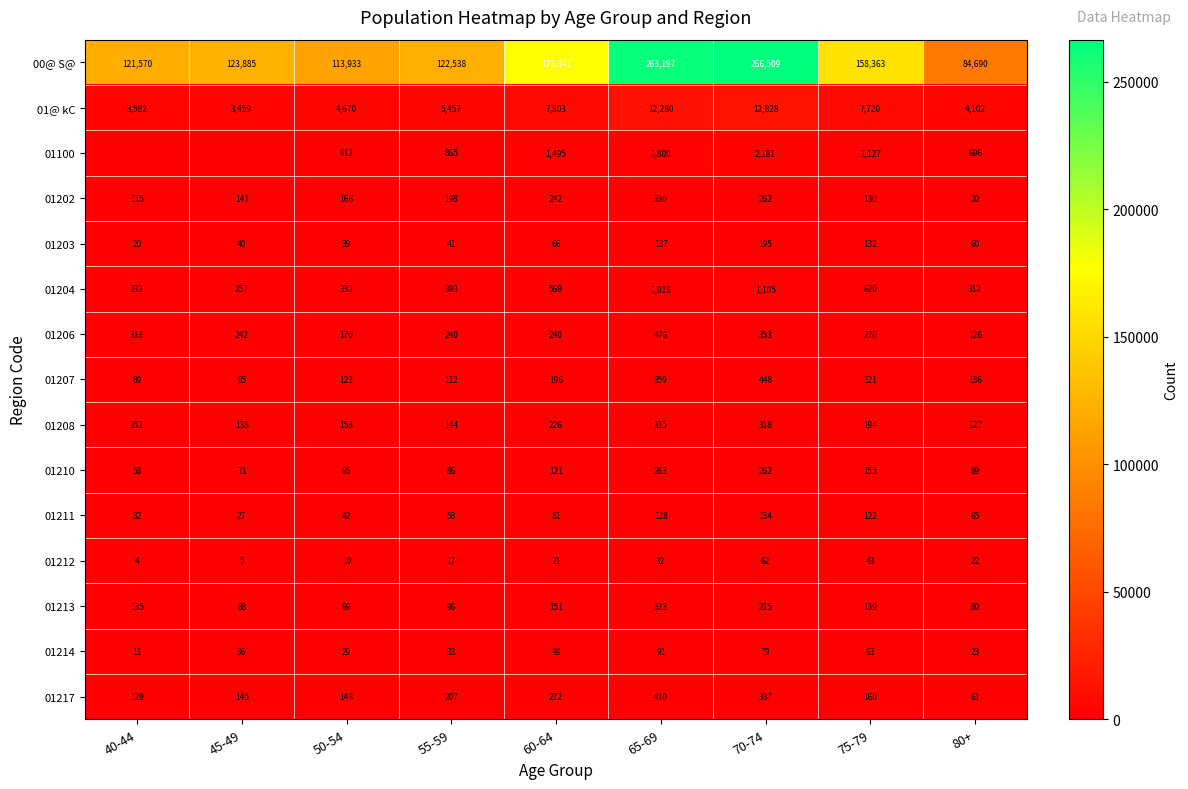

List the labels in order of 01208 value, smallest first.

80+, 45-49, 55-59, 50-54, 75-79, 60-64, 40-44, 65-69, 70-74